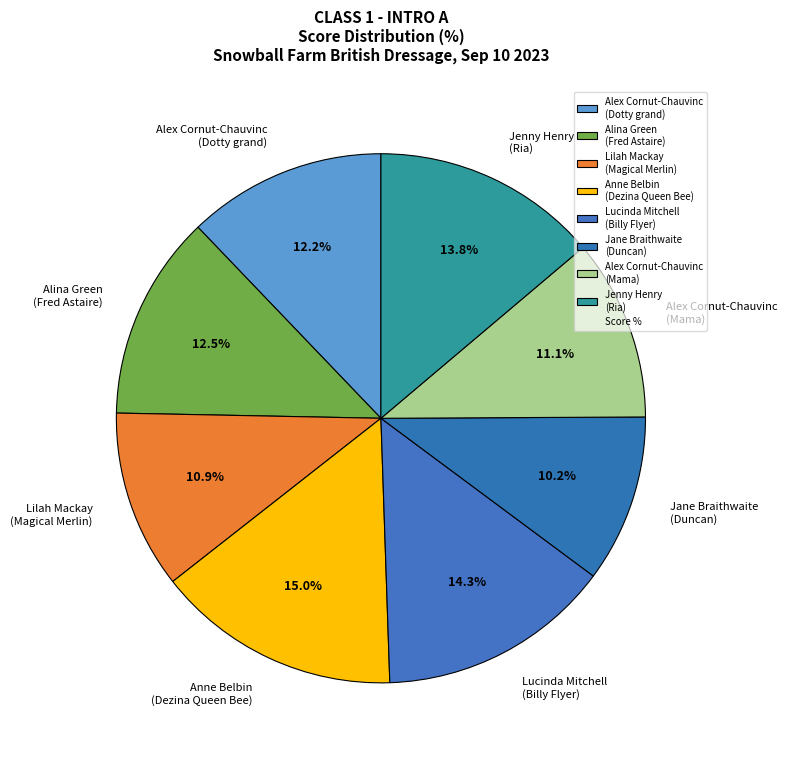

Count the number of slices in the pie.

8